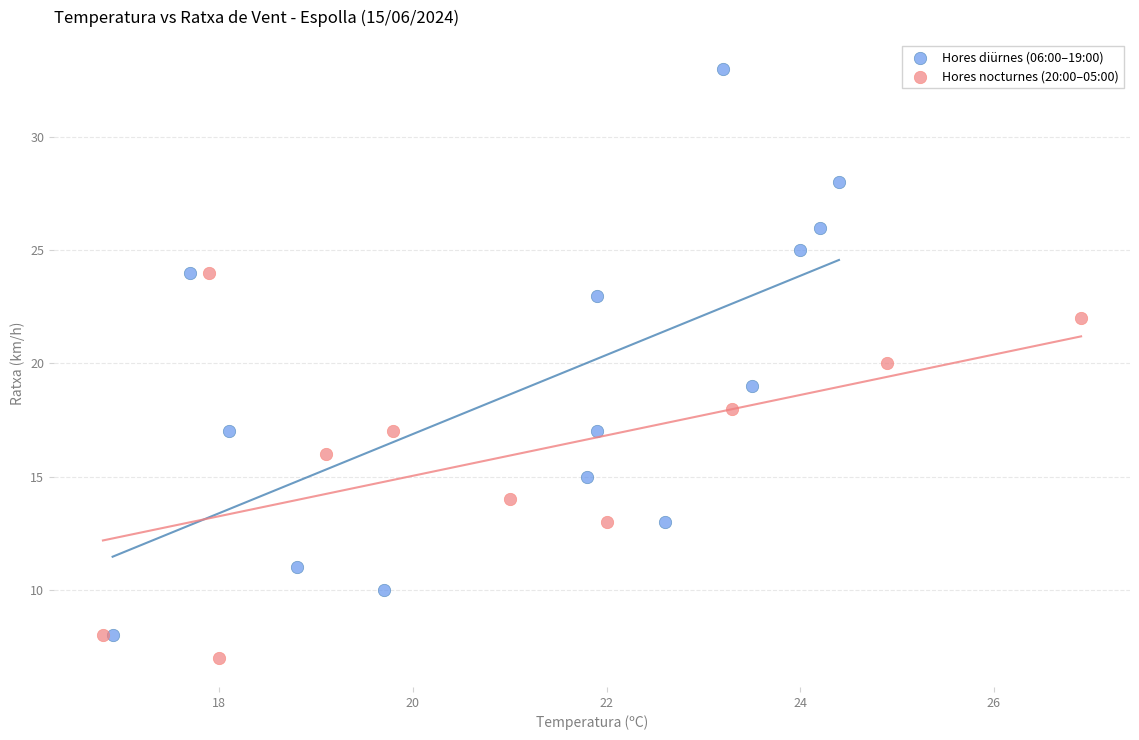

Which series reaches the maximum Y coordinate?

Hores diürnes (06:00–19:00)